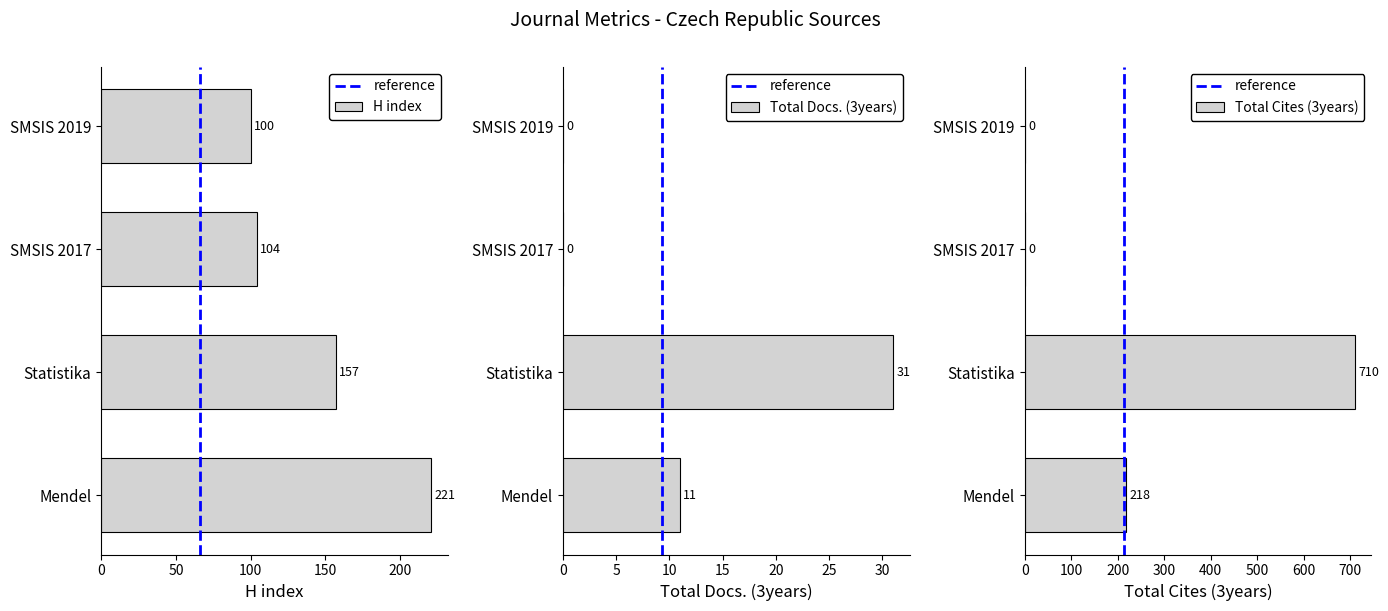

List the labels in order of Total Cites (3years) value, smallest first.

SMSIS 2017, SMSIS 2019, Mendel, Statistika